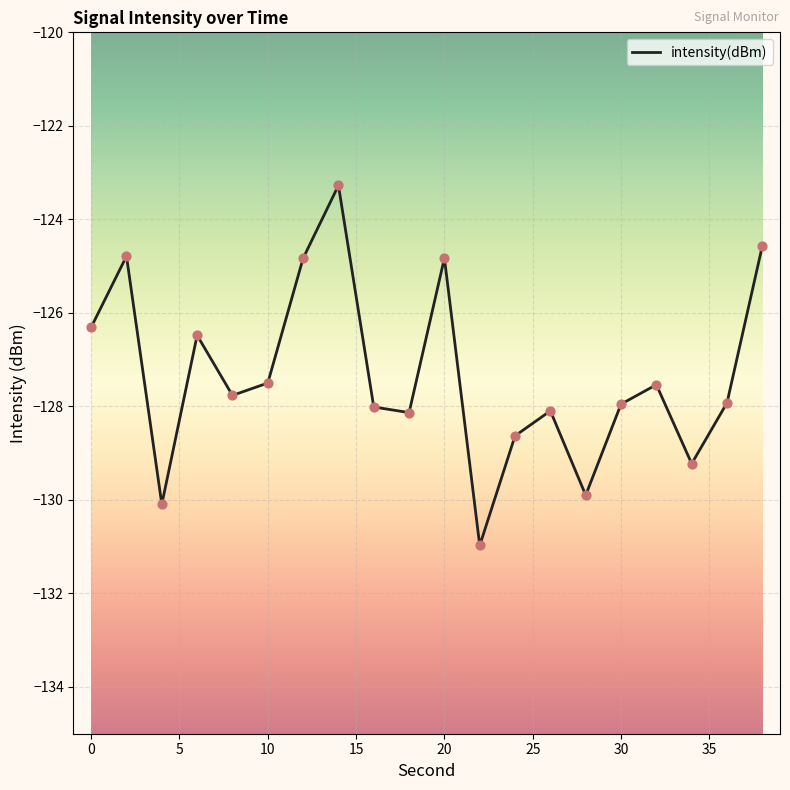

What is the maximum value shown in the chart?

-123.3